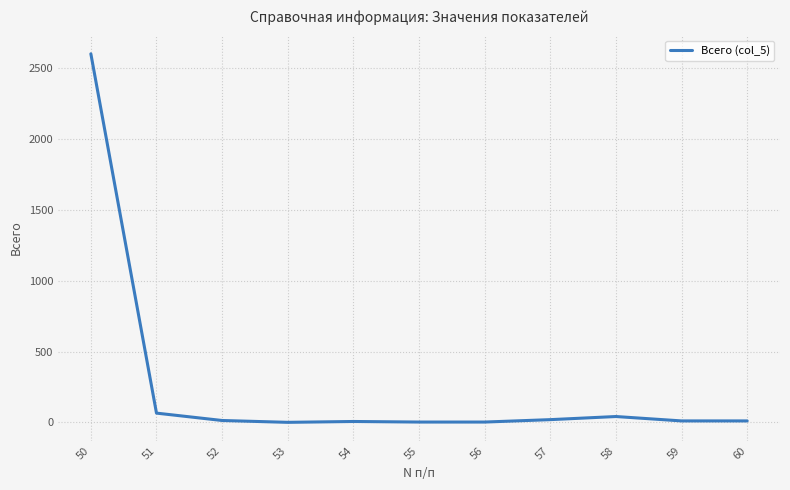

What is the sum of all values?

2779